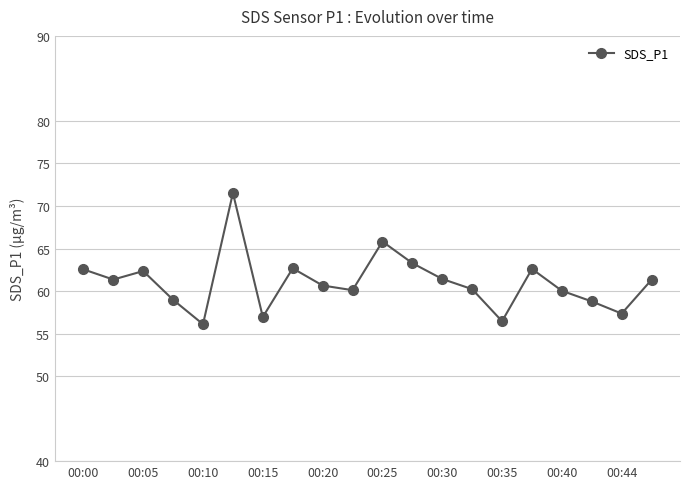

What is the difference between the maximum and minimum values?

15.4